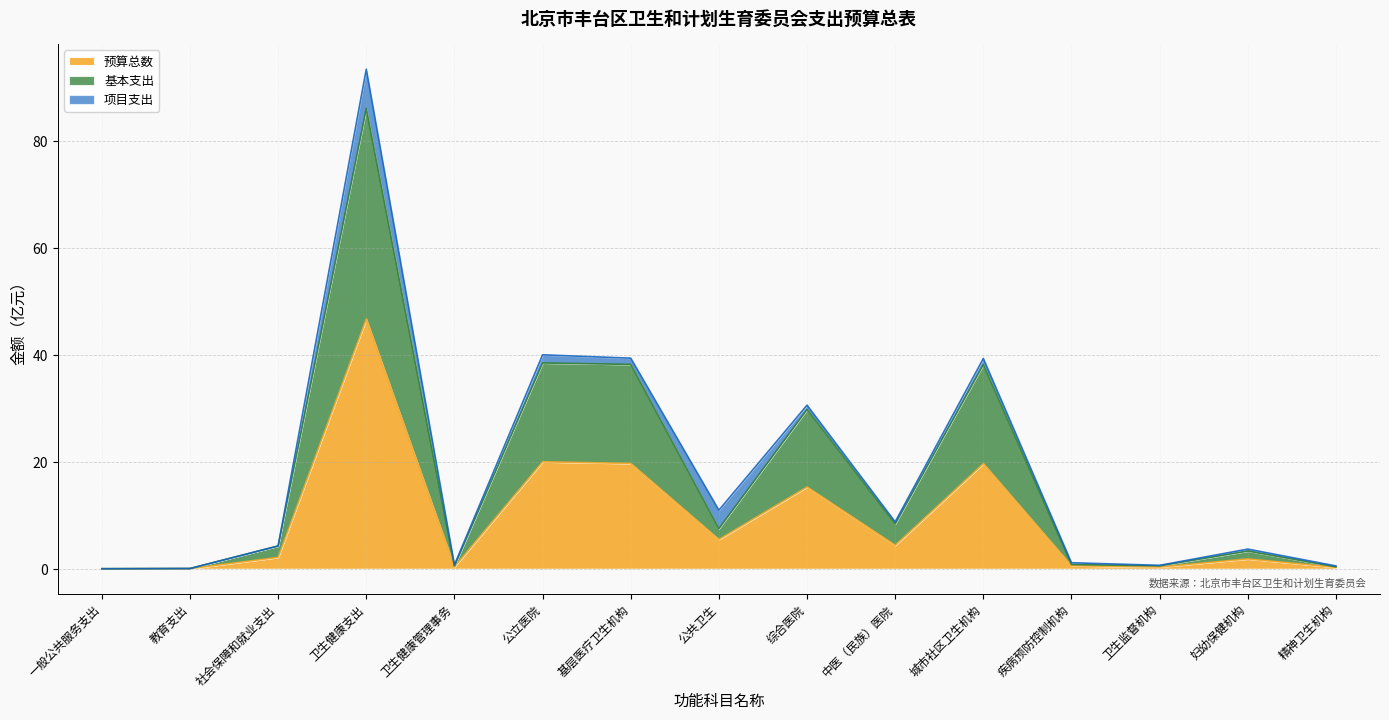

What is the highest value of the 预算总数 series?

46.7